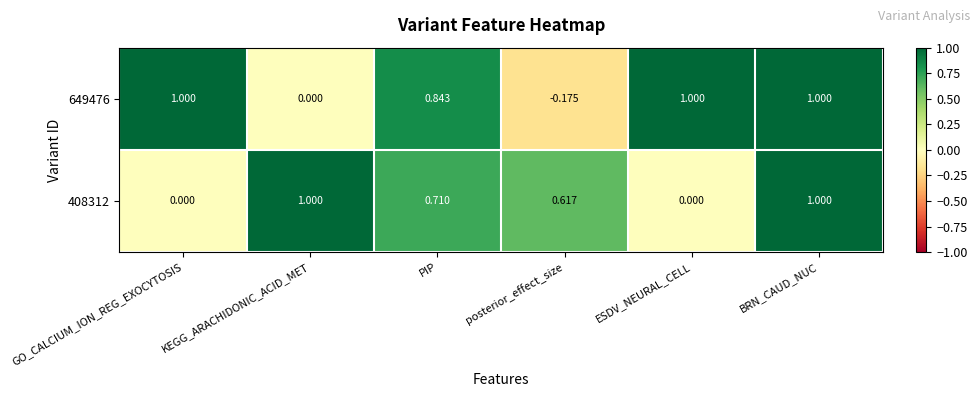

At which category is the sum across all series the highest?

BRN_CAUD_NUC